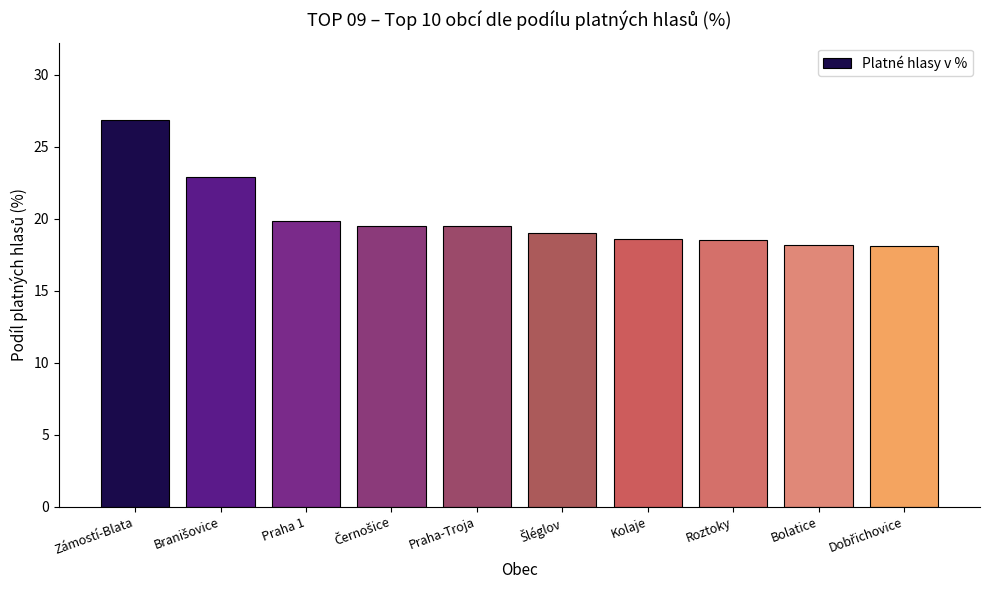

What is the label of the 3rd bar from the left?

Praha 1